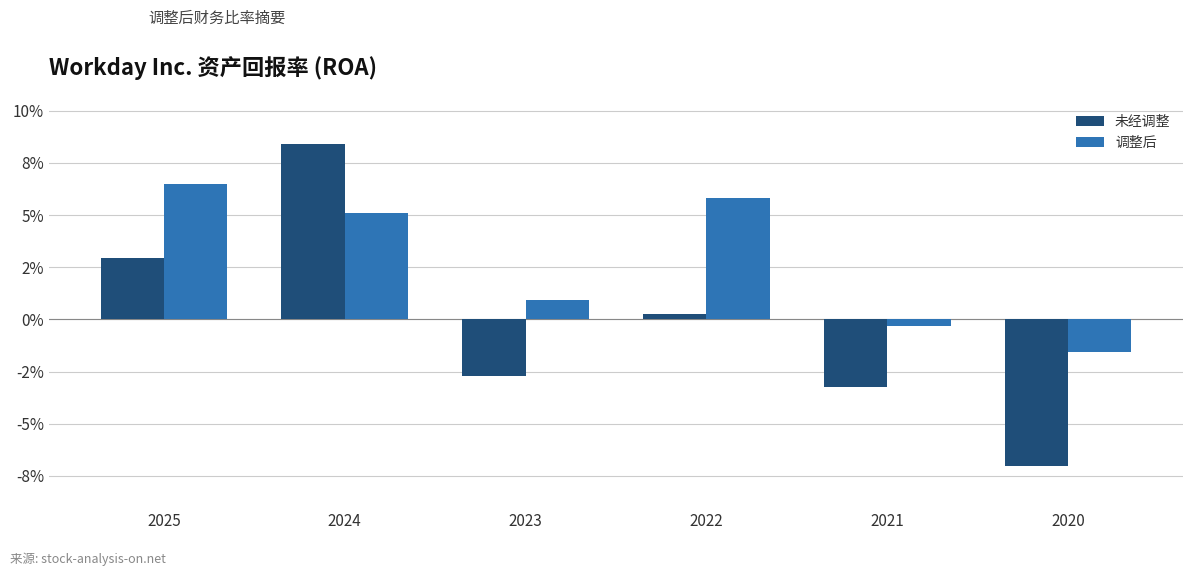

Is it true that 未经调整 equals 0.0 at 2025?

False